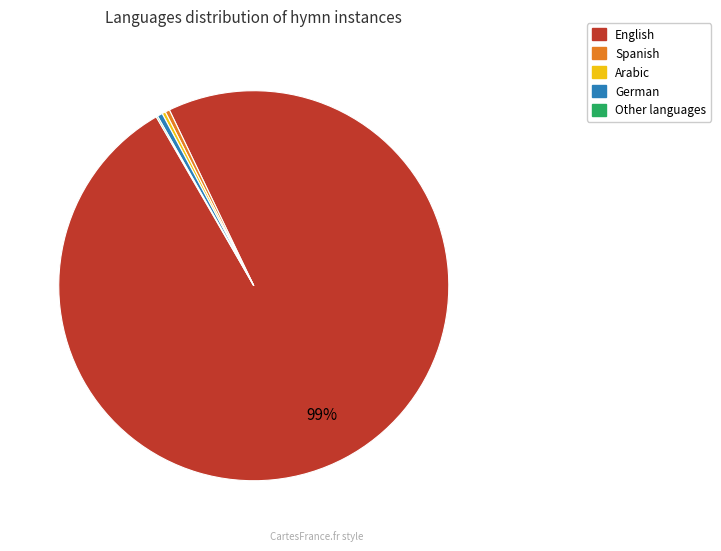

To the nearest percent, what is the average slice percentage?

20%